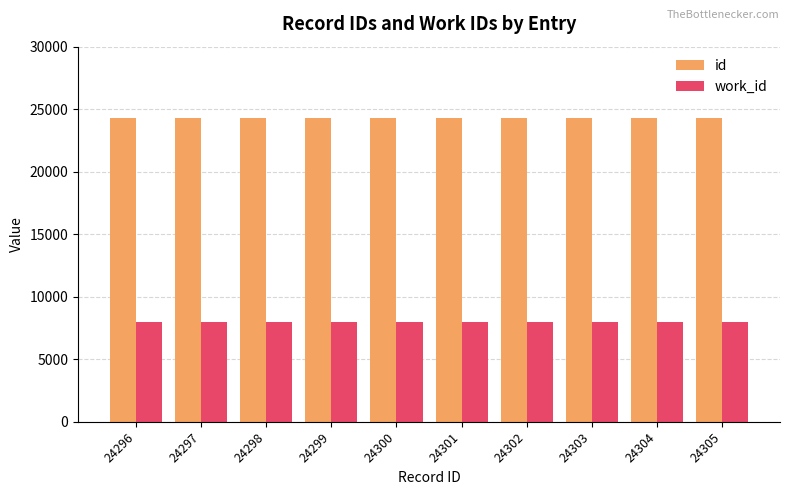

At 24302, list the series in order from largest to smallest.

id, work_id